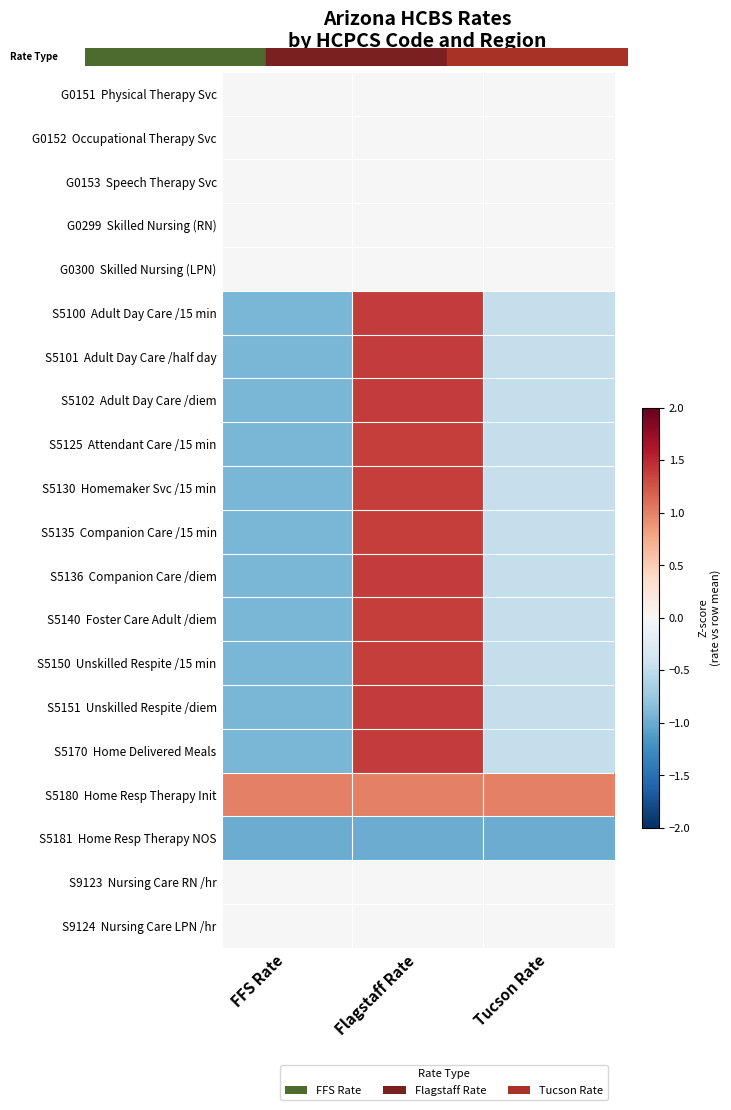

Which label corresponds to the smallest value in the chart?

FFS Rate